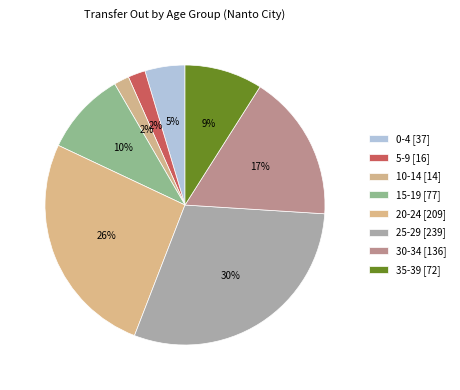

Count the number of slices in the pie.

8